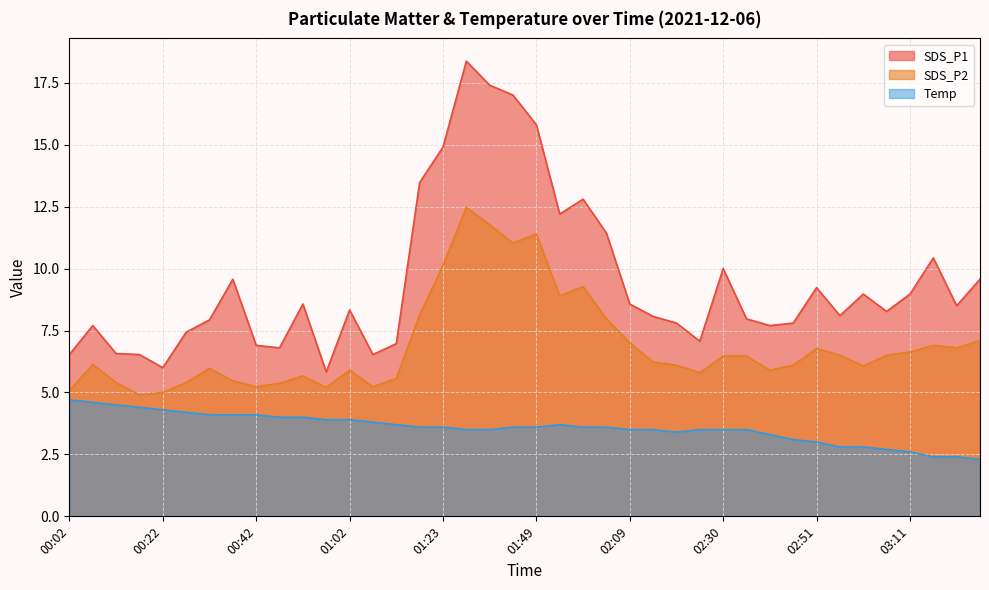

At how many categories does at least one series exceed 5?

40